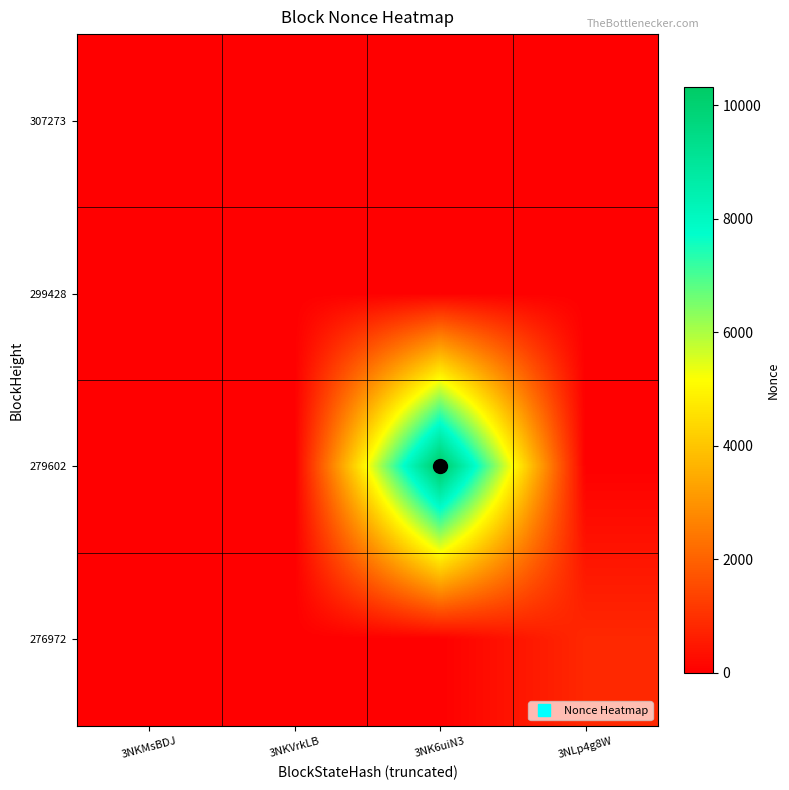

Reading left to right, transcribe all the data shown in this chart.

307273: 3NKMsBDJ=0	3NKVrkLB=1	3NK6uiN3=0	3NLp4g8W=0
299428: 3NKMsBDJ=0	3NKVrkLB=0	3NK6uiN3=0	3NLp4g8W=0
279602: 3NKMsBDJ=0	3NKVrkLB=0	3NK6uiN3=10318	3NLp4g8W=0
276972: 3NKMsBDJ=0	3NKVrkLB=0	3NK6uiN3=0	3NLp4g8W=818